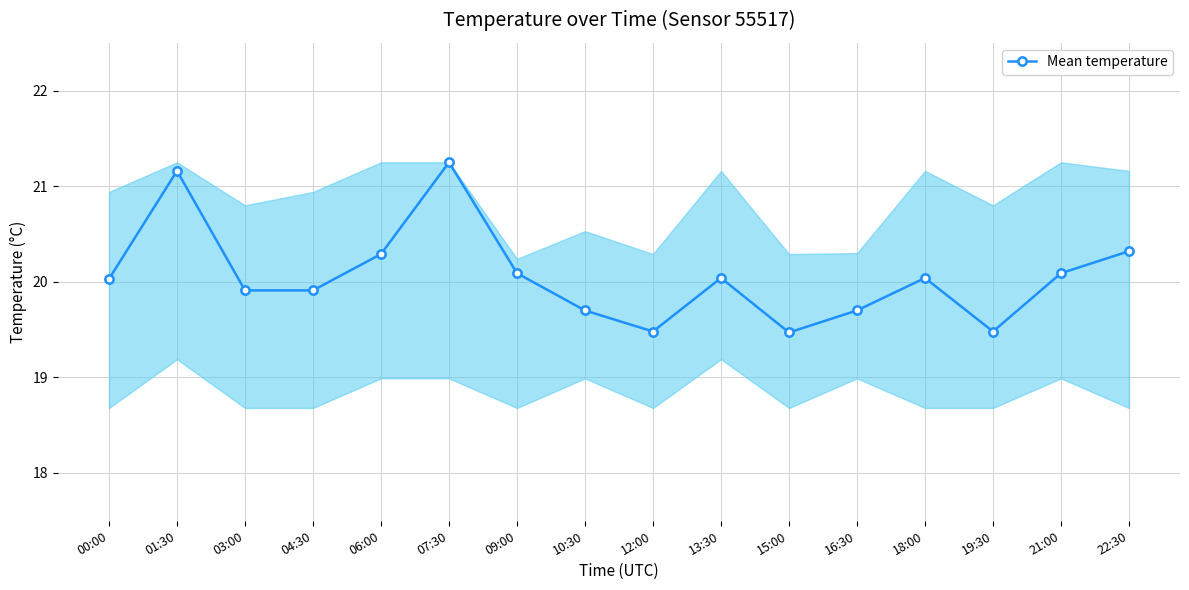

Is this an area chart (filled region under the line)?

No